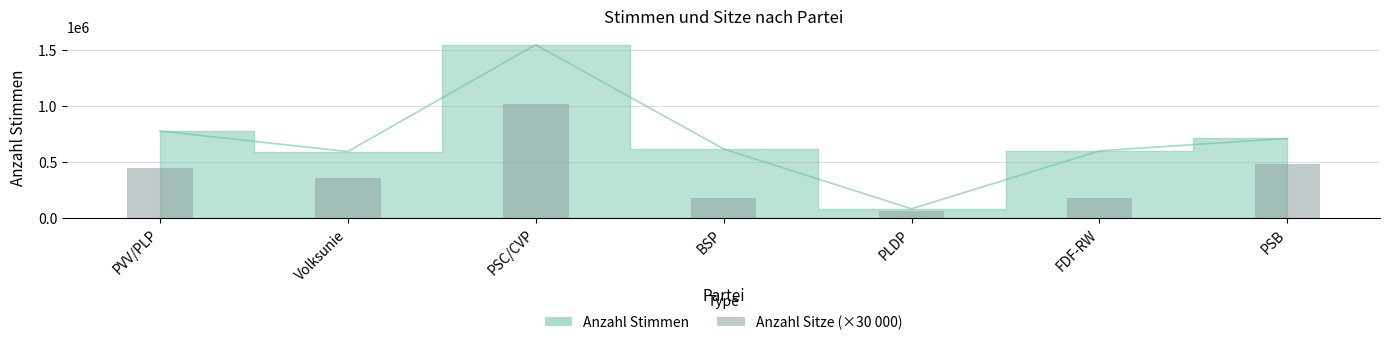

What position from the left is PLDP?

5